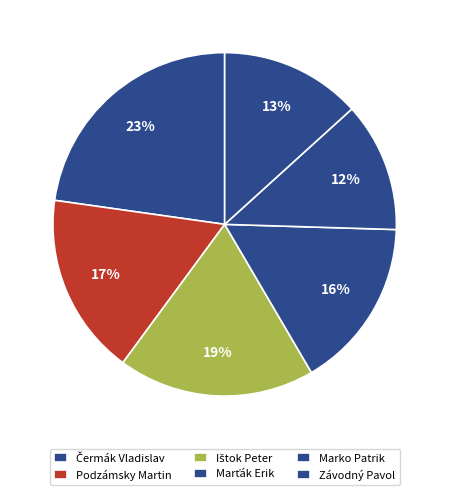

Which category has the biggest portion of the pie?

Čermák Vladislav